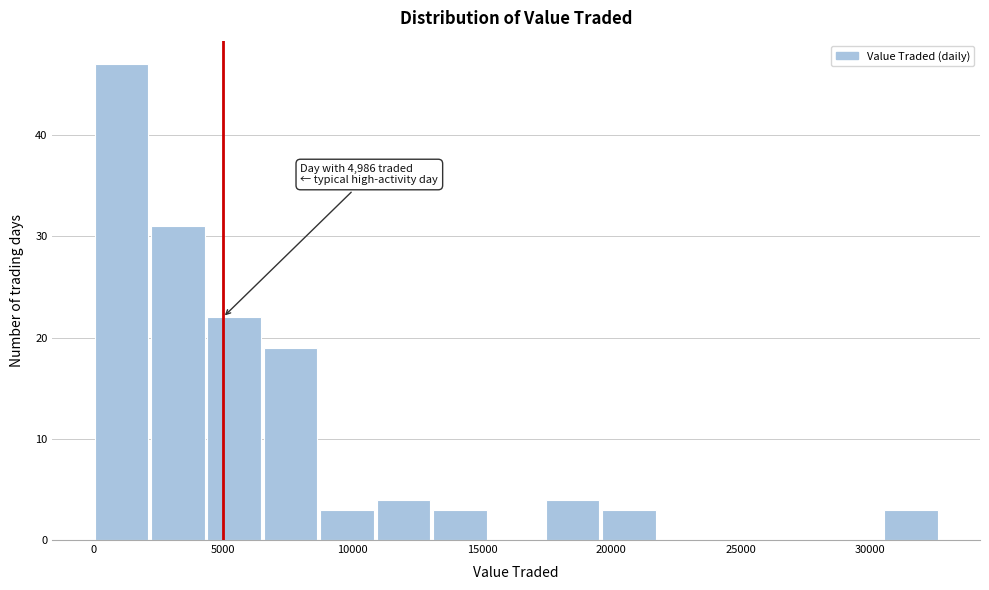

Which range on the x-axis has the tallest bar?

0 to 2000